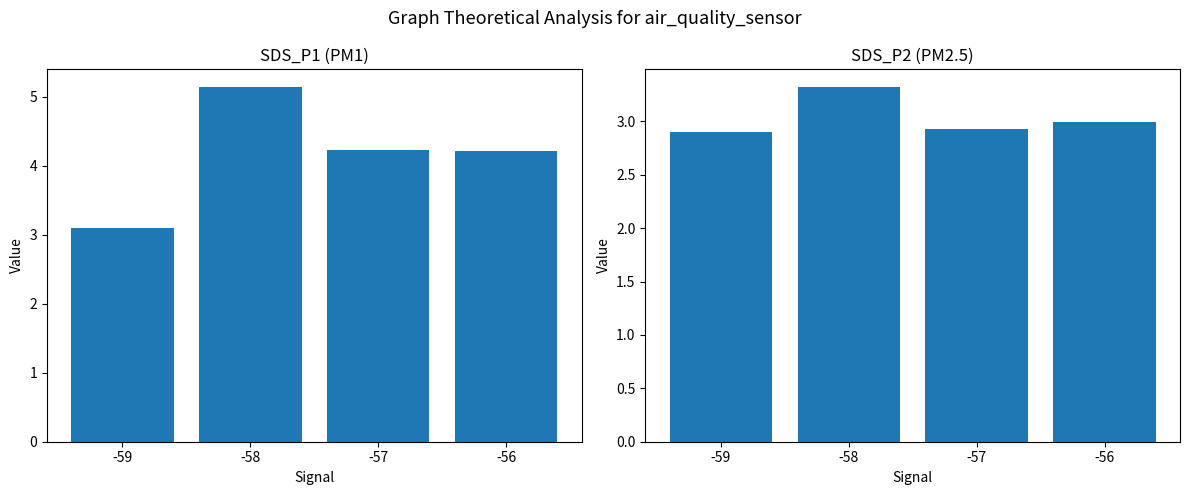

At which category is the sum across all series the highest?

-58